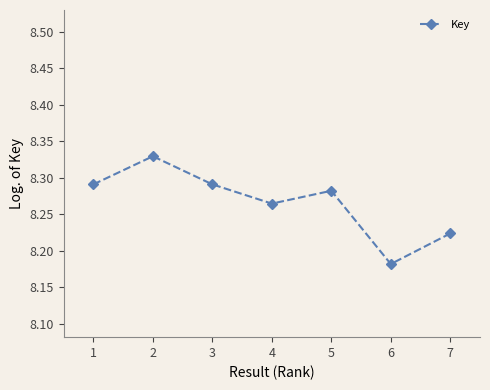

How many points are lower than both their immediate neighbors (excluding endpoints)?

2